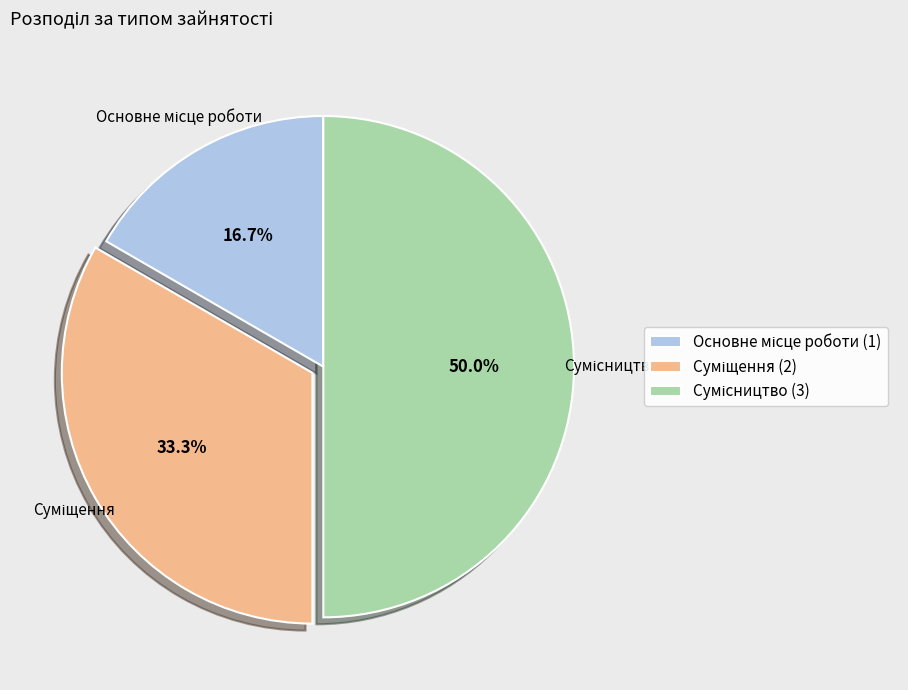

How many slices are in this pie chart?

3